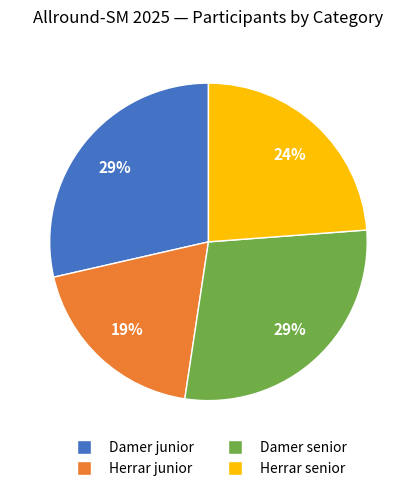

To the nearest percent, what percentage of the pie is Damer junior?

29%